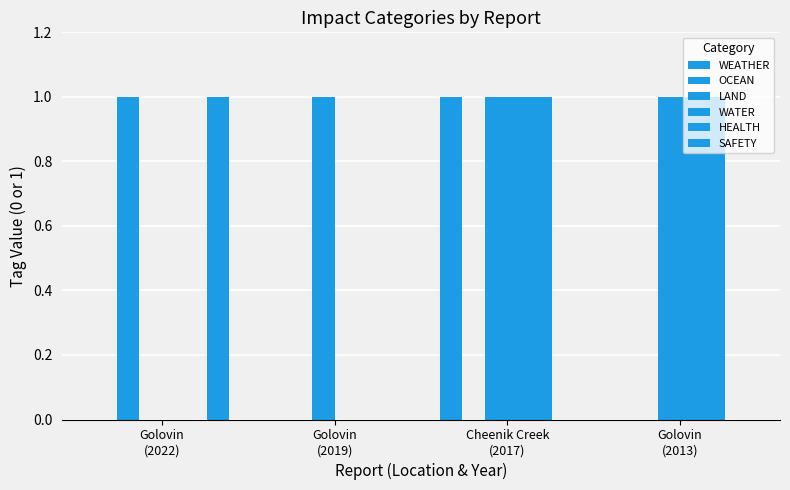

How many data points does each series have?

4